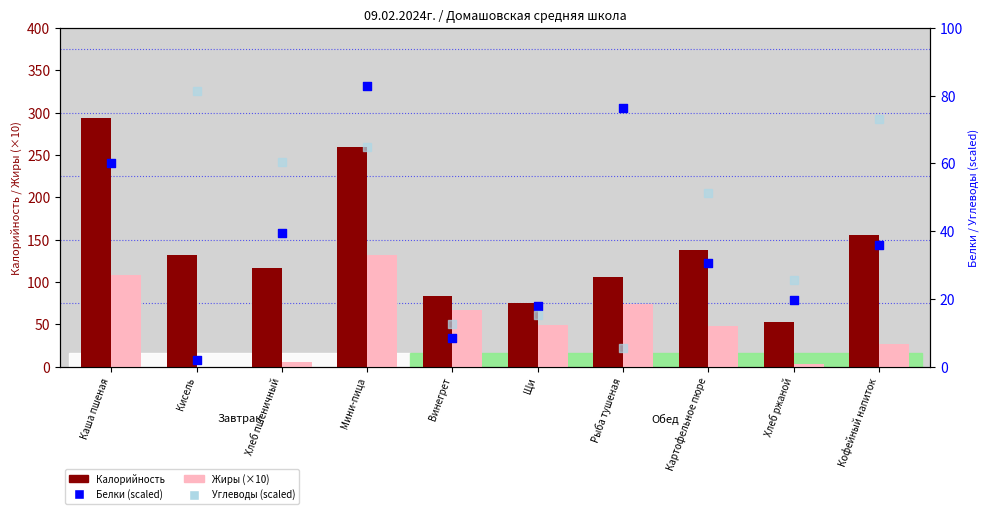

At which category is the sum across all series the highest?

Каша пшеная